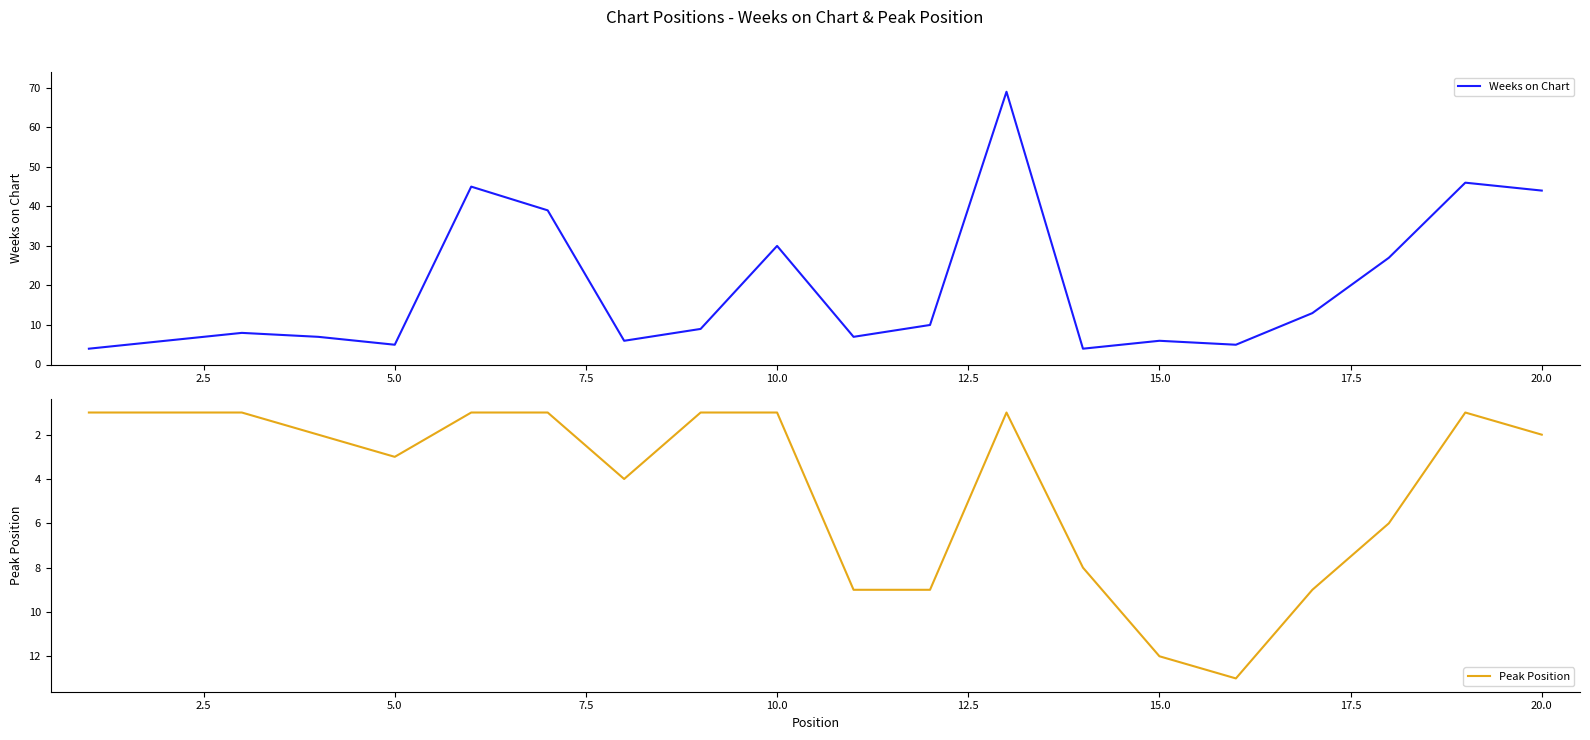

What is the highest value of the Peak Position series?

13